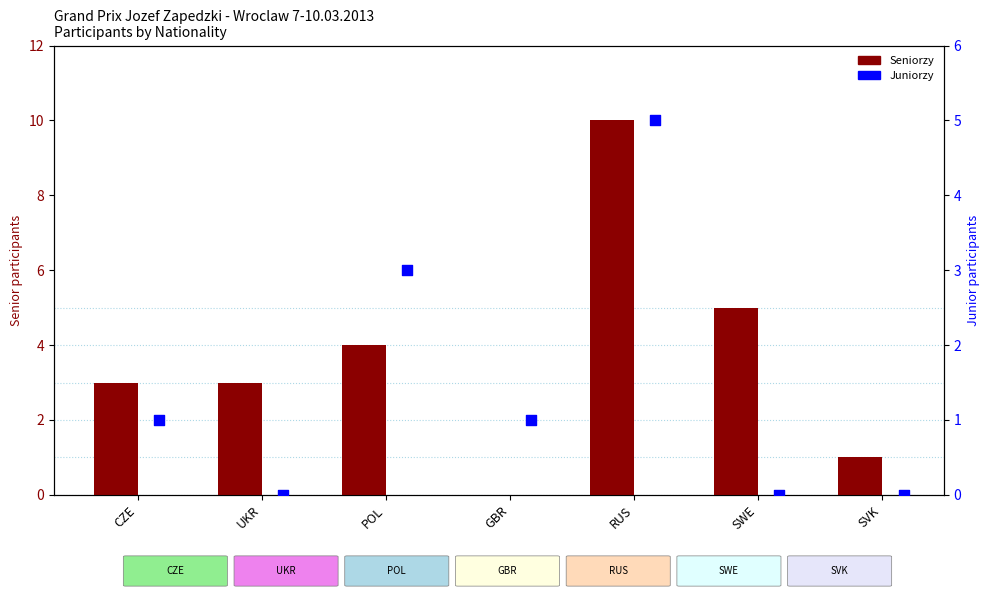

Which series reaches the maximum Y coordinate?

Seniorzy